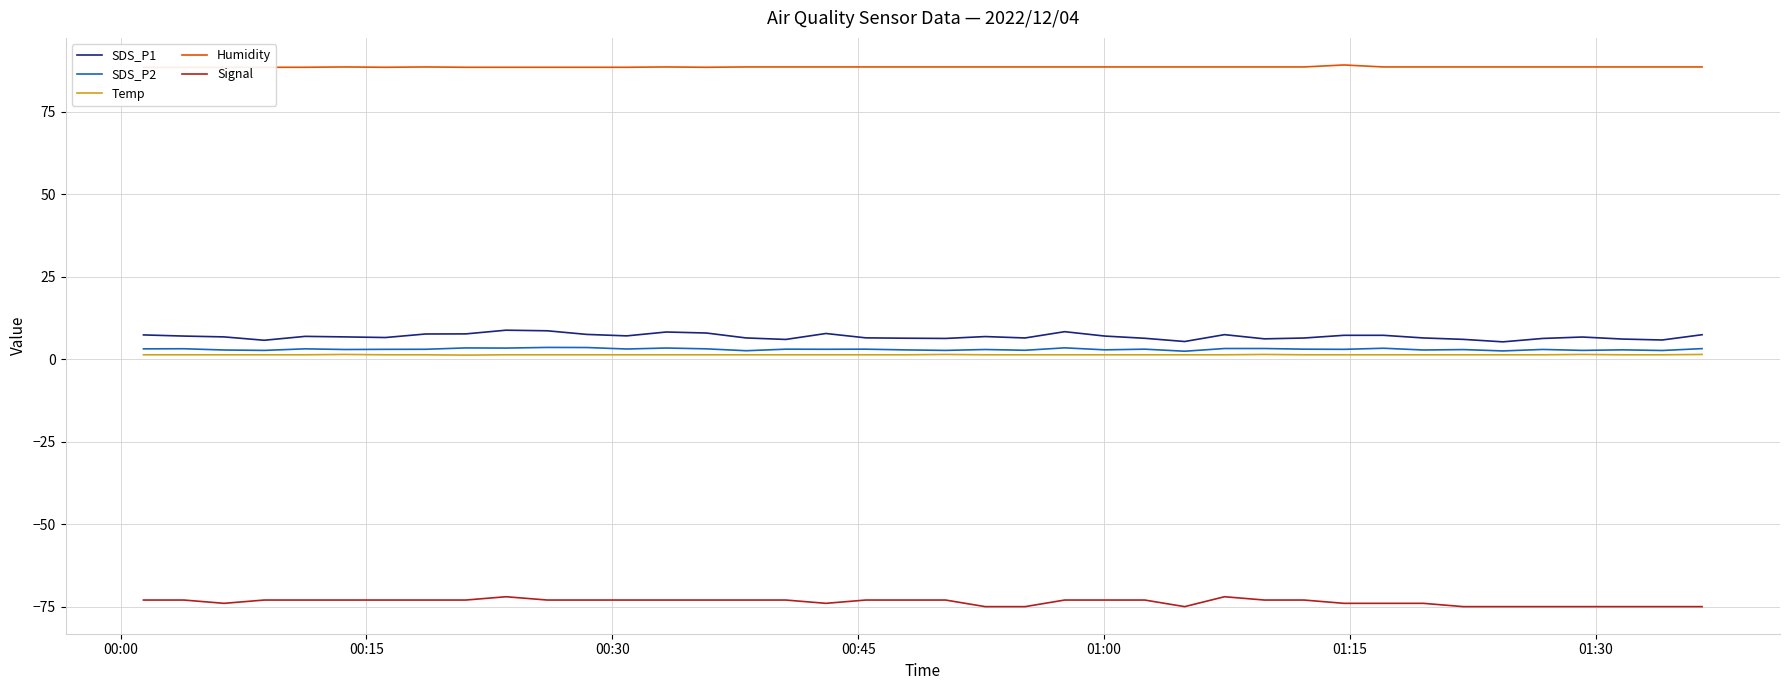

True or false: SDS_P2 and Signal cross at least once.

False